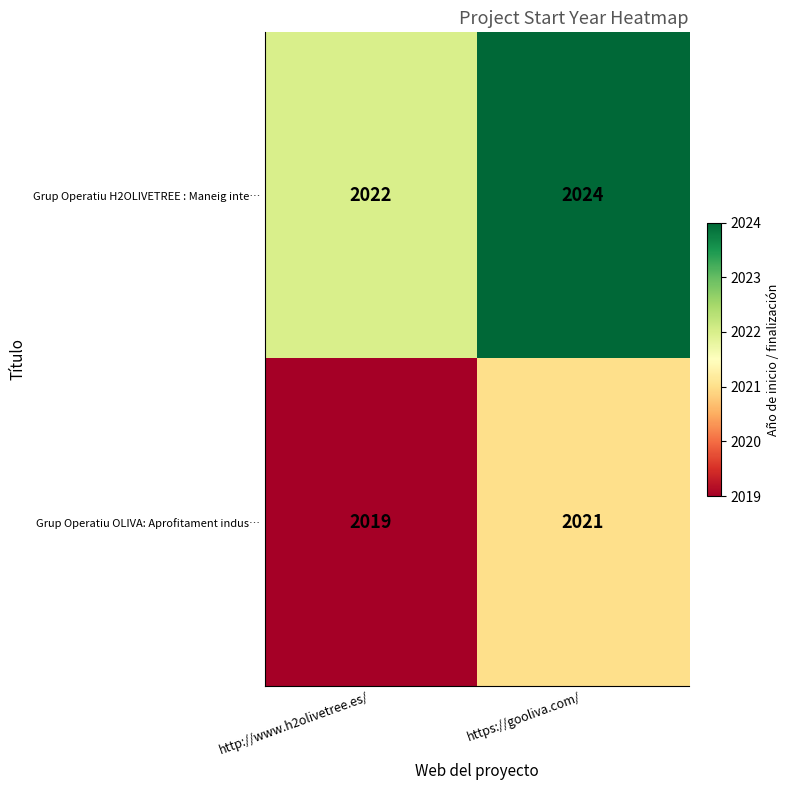

Reading right to left, what are all the values shown in this chart?

Grup Operatiu H2OLIVETREE : Maneig inte…: https://gooliva.com/=2024	http://www.h2olivetree.es/=2022
Grup Operatiu OLIVA: Aprofitament indus…: https://gooliva.com/=2021	http://www.h2olivetree.es/=2019